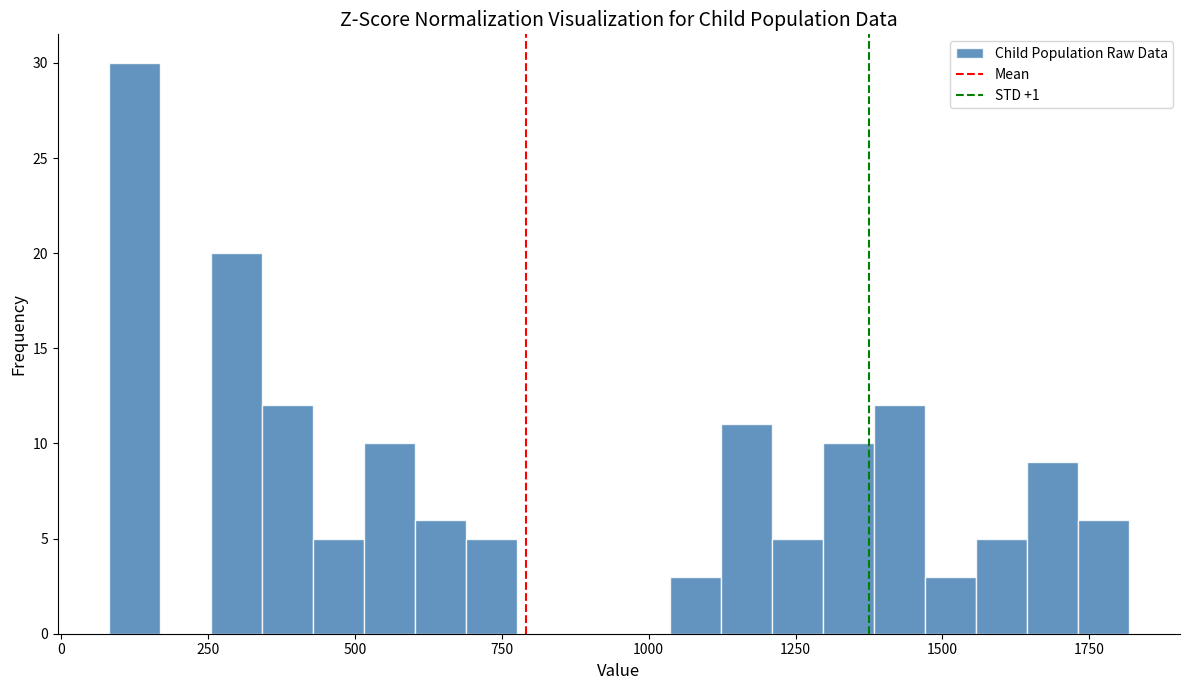

Around what value on the x-axis is the tallest bar? Give the approximate position of its centre, as read against the axis.

100